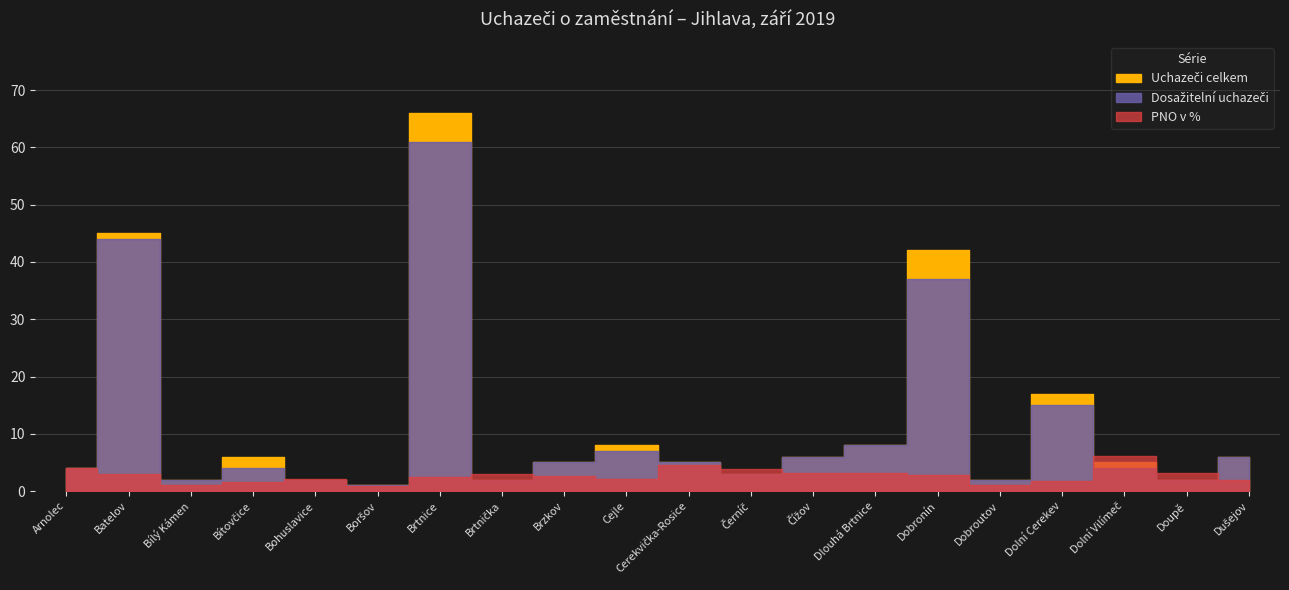

What is the difference between the Dosažitelní uchazeči values at Cejle and Cerekvička-Rosice?

2.0